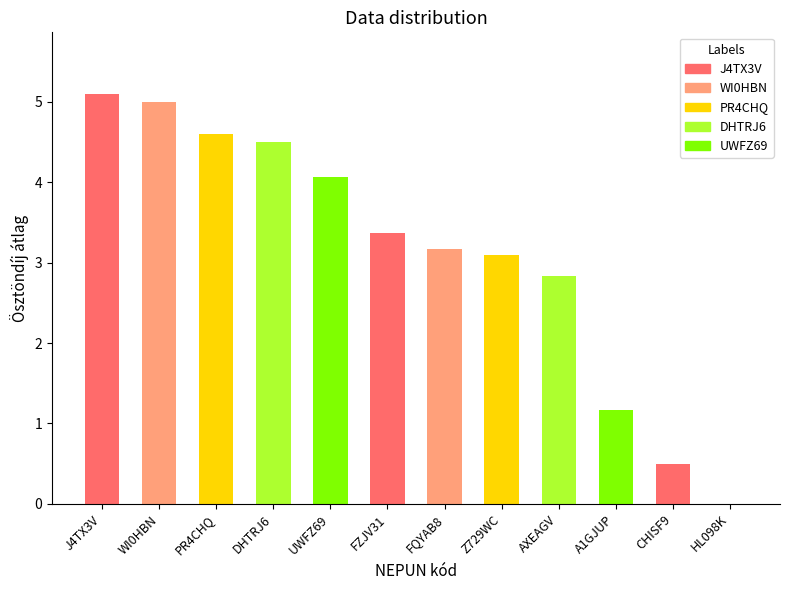

At which label is the value closest to 2?

AXEAGV